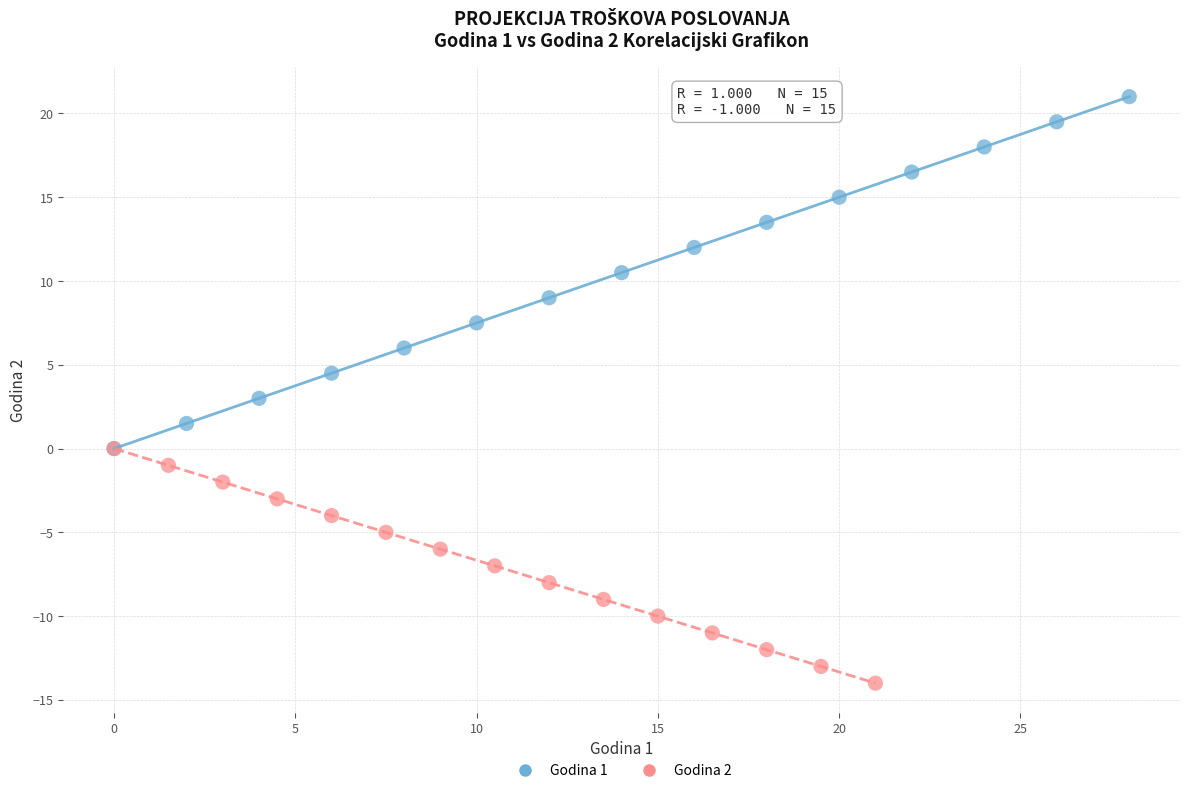

Which series contains the highest Y value?

Godina 1